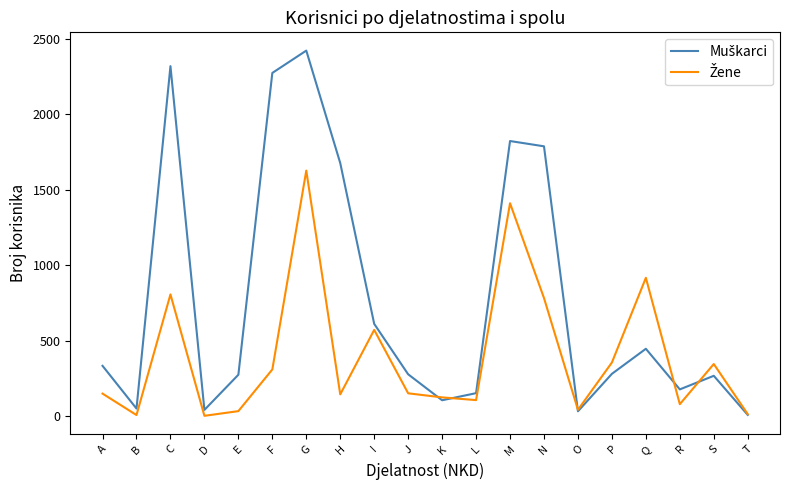

What is the total value across all series at E?

309